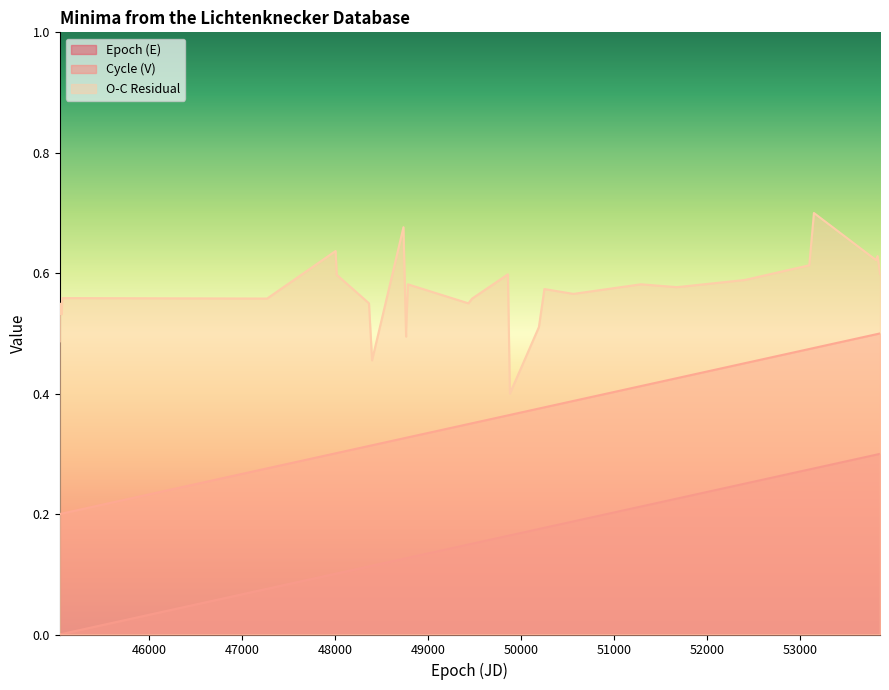

Read the Cycle (V) value at 45034.535.

0.2